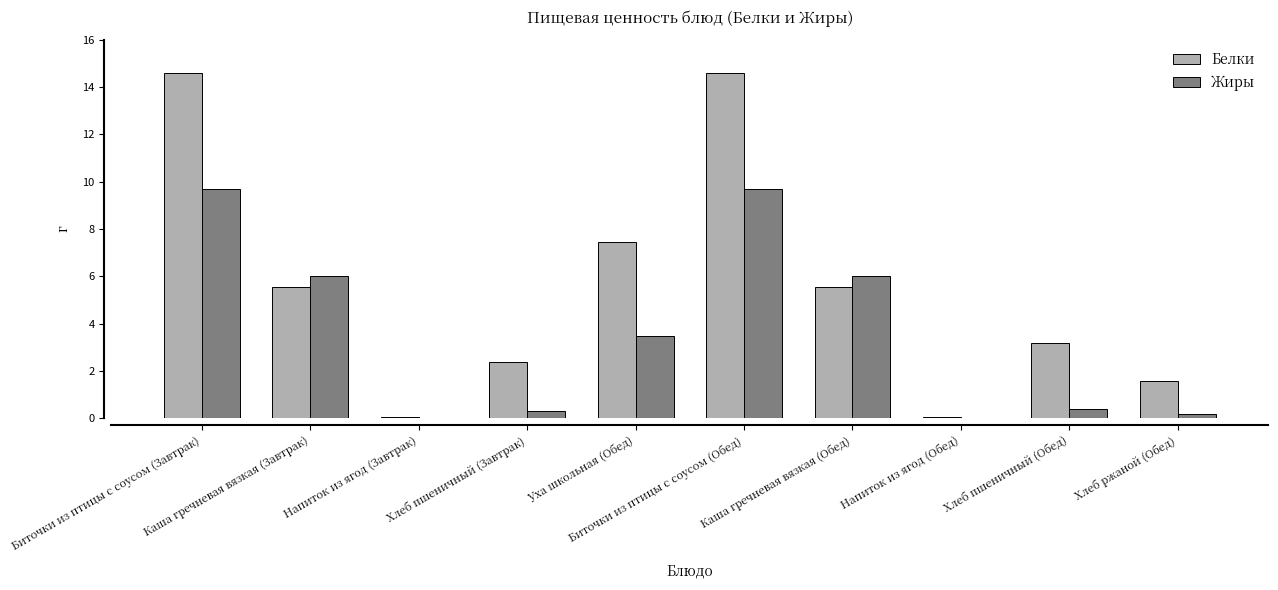

What is the maximum value shown in the chart?

14.6